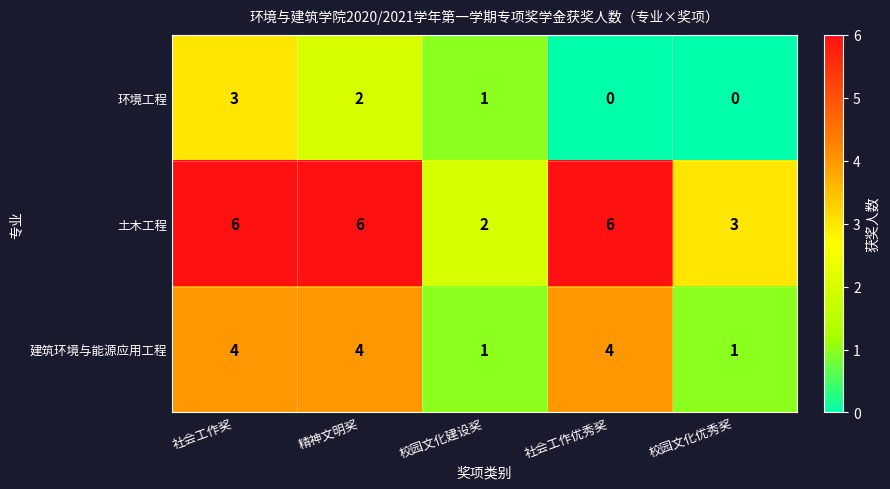

Is it true that 建筑环境与能源应用工程 equals 1 at 社会工作优秀奖?

False